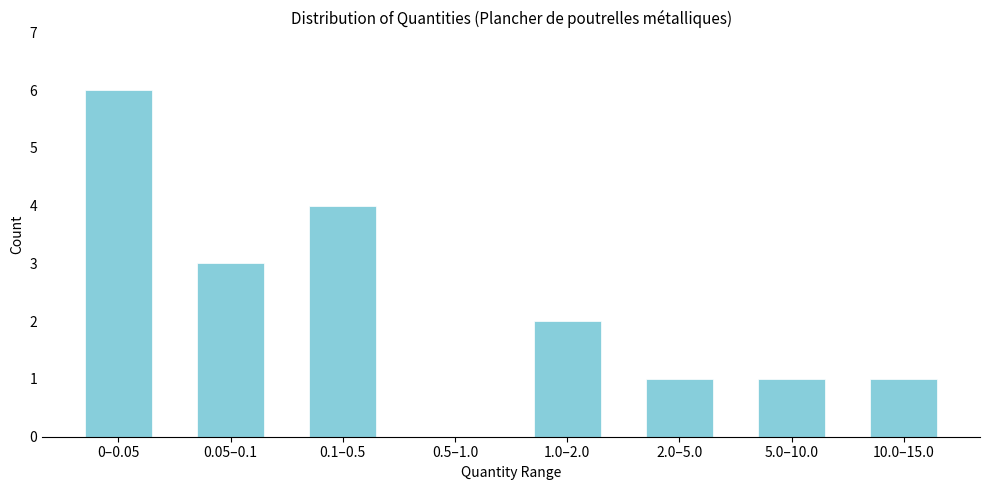

Reading left to right, transcribe all the data shown in this chart.

0–0.05=6	0.05–0.1=3	0.1–0.5=4	0.5–1.0=0	1.0–2.0=2	2.0–5.0=1	5.0–10.0=1	10.0–15.0=1